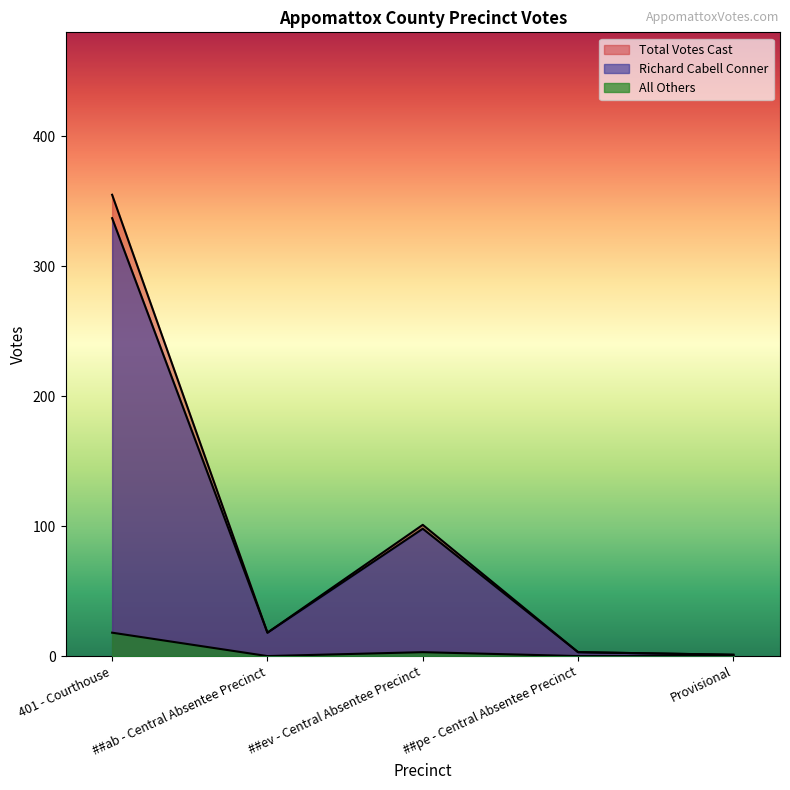

What is the label of the 1st point from the right?

Provisional